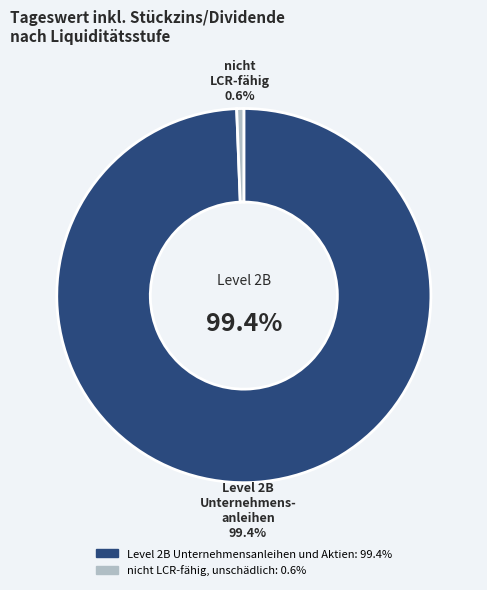

Is there a majority slice in this chart?

Yes